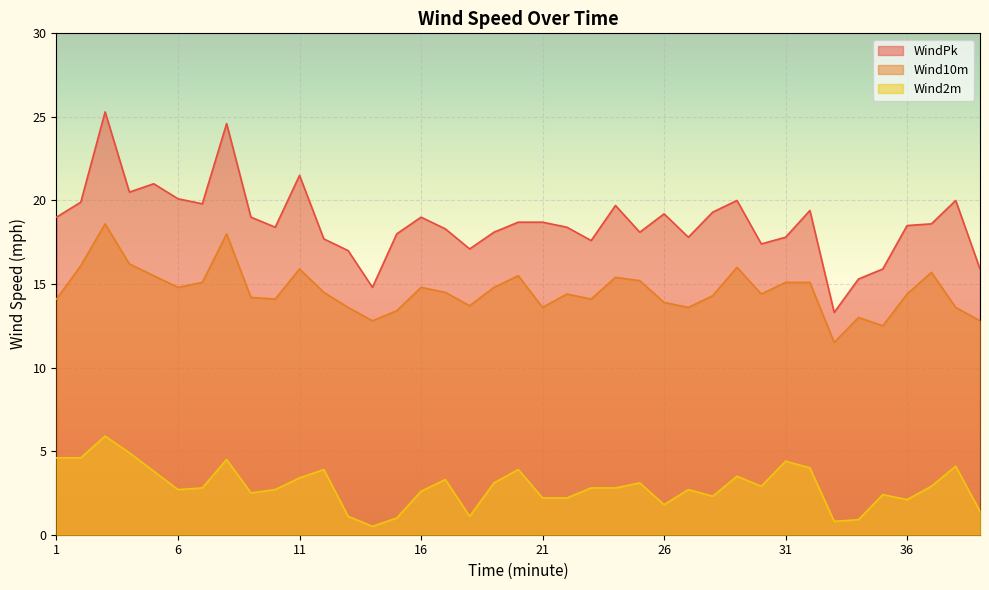

Rank the series at 25 from highest to lowest value.

WindPk, Wind10m, Wind2m